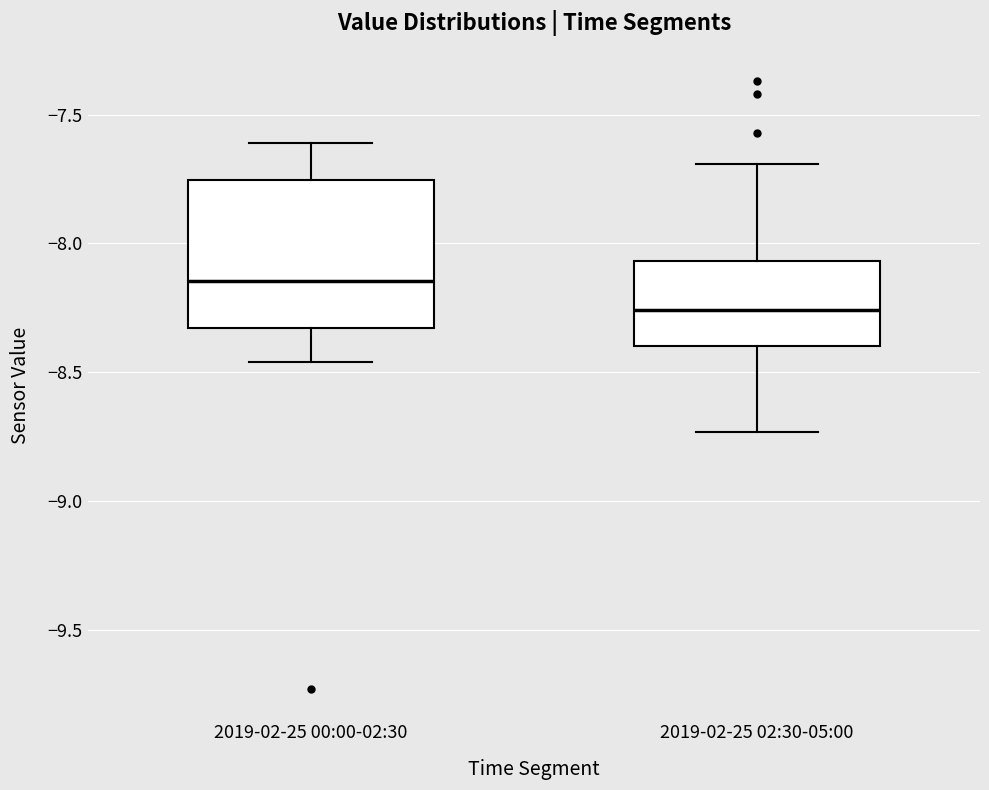

Reading left to right, read every box against the y-axis: the position of its median line, the range the box covers, and the ends of its whiskers. The values are not printed on the chart, so give them approximately, as read against the axis.

2019-02-25 00:00-02:30: median -8.15, box -8.35 to -7.75, whiskers -8.45 to -7.60
2019-02-25 02:30-05:00: median -8.25, box -8.40 to -8.05, whiskers -8.75 to -7.70